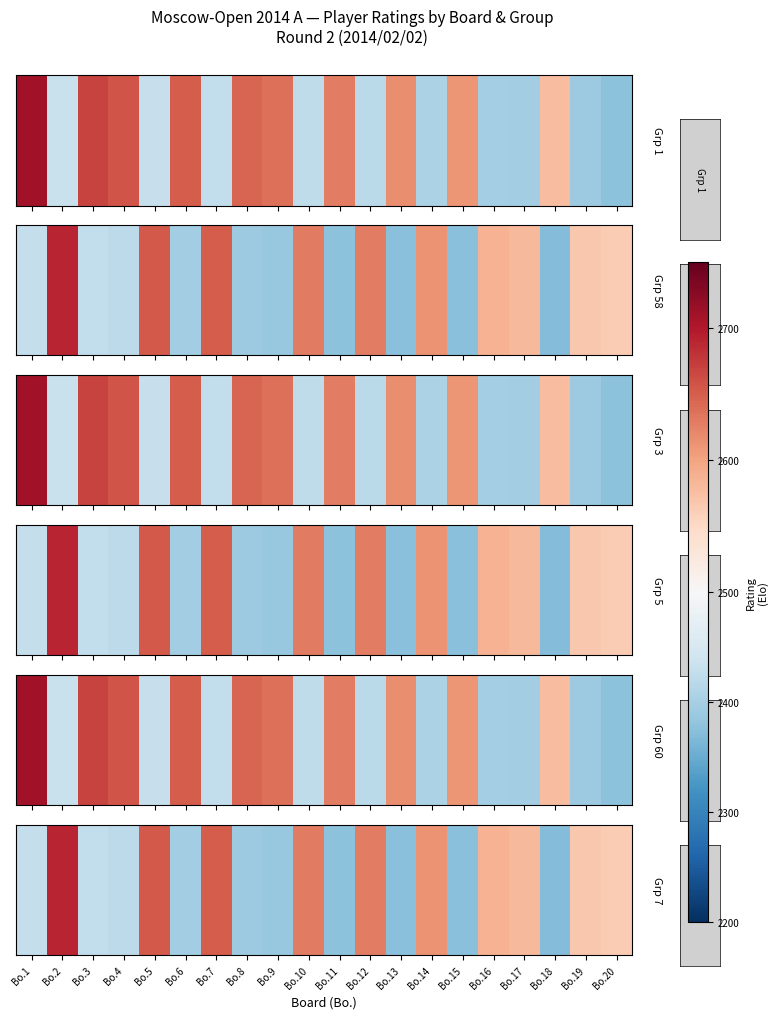

What is the difference between the maximum and minimum values?

321